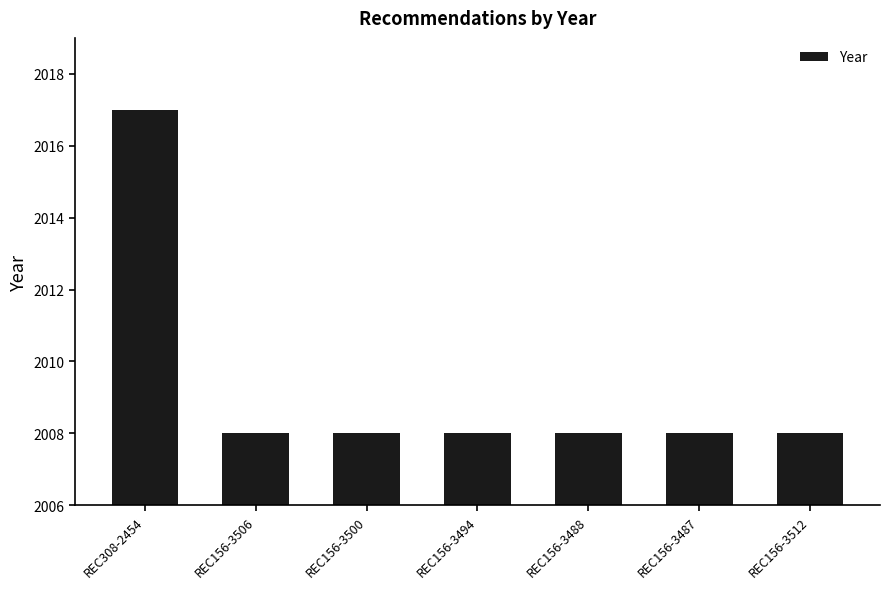

What is the maximum value shown in the chart?

2017